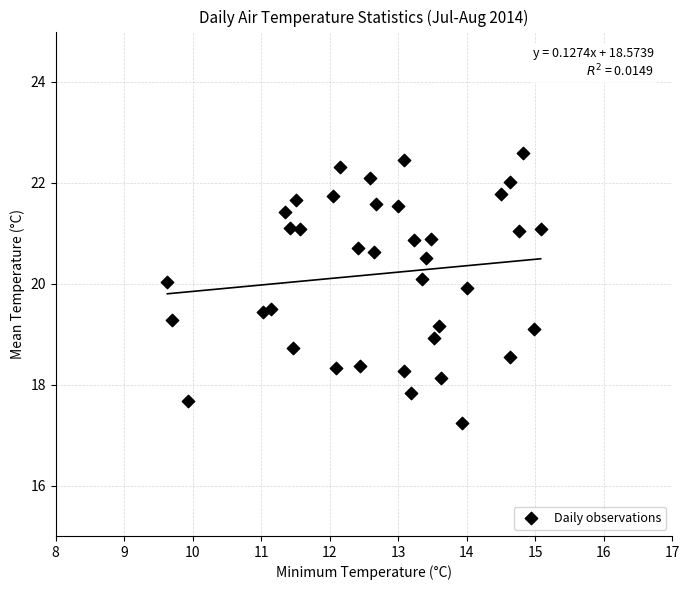

What is the range of Y values (max minus min)?

5.3